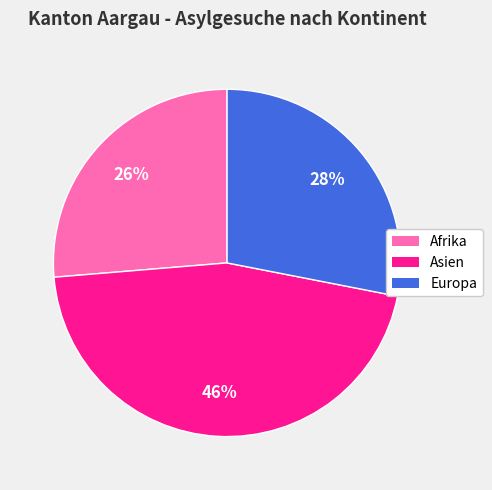

To the nearest percent, what is the average slice percentage?

33%